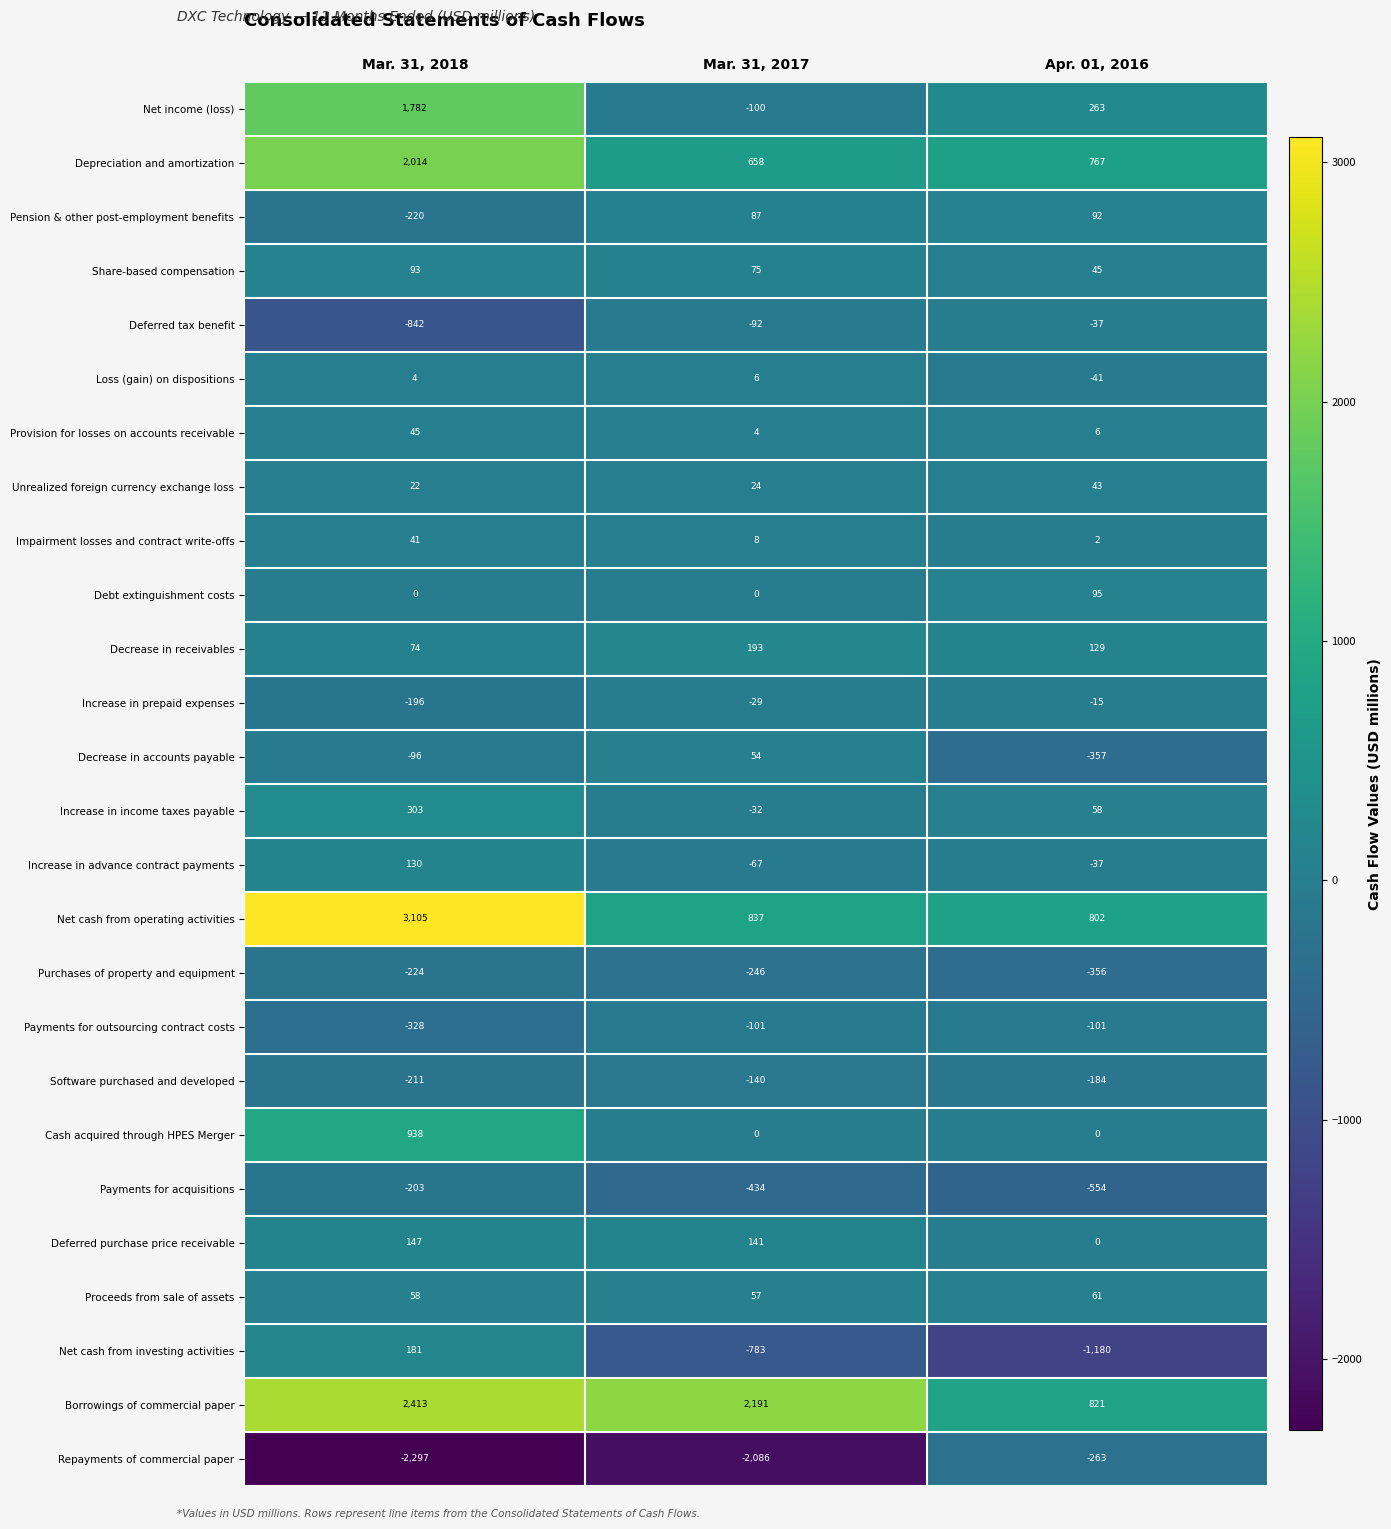

What is the sum of the Decrease in accounts payable values at Mar. 31, 2017 and Mar. 31, 2018?

-42